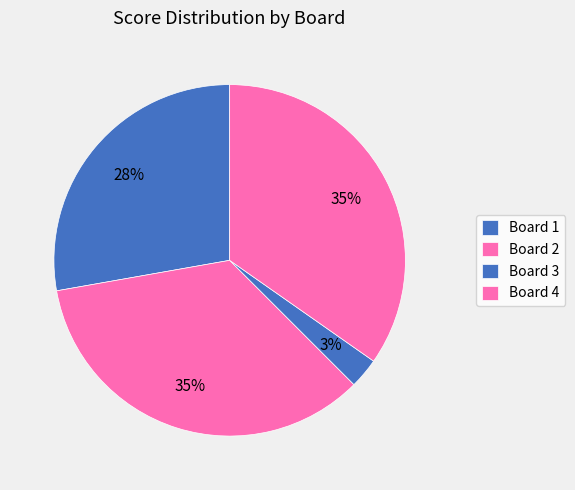

Does any single category account for the majority?

No